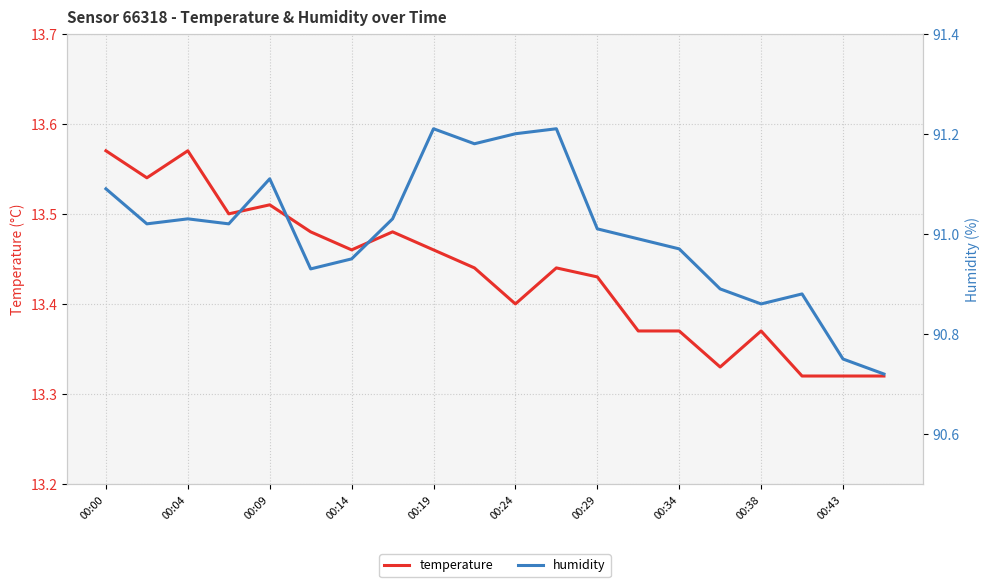

List the series in order of their overall mean, highest first.

humidity, temperature